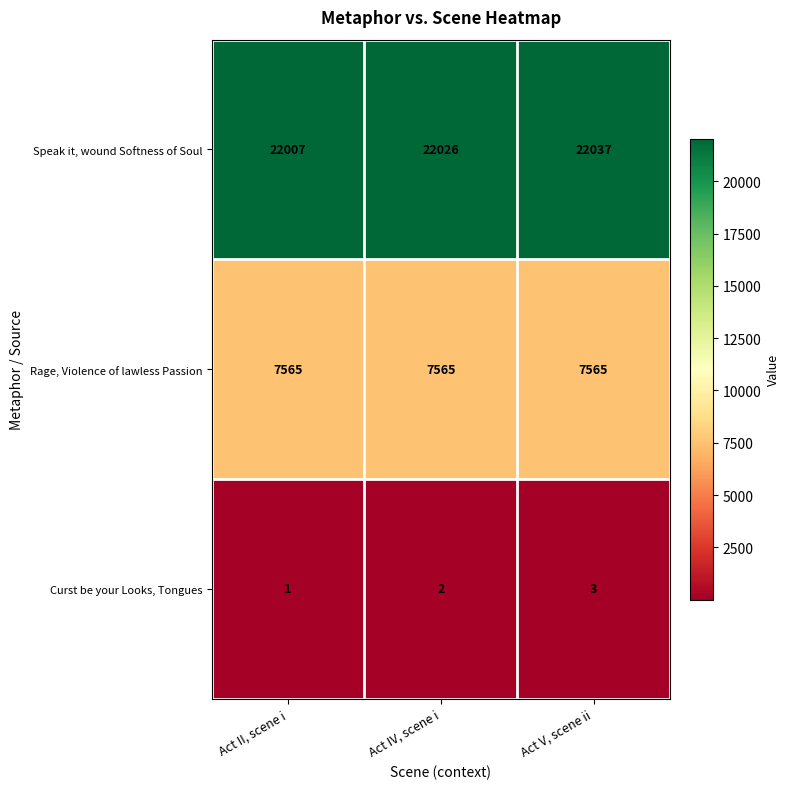

Which series has the widest spread of values?

Speak it, wound Softness of Soul